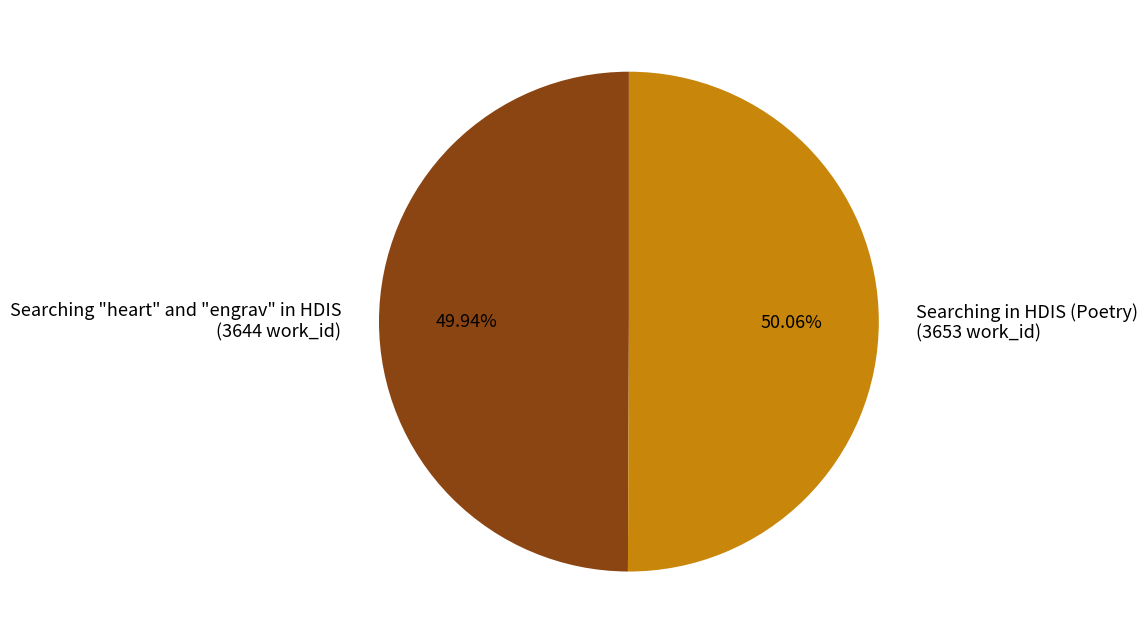

What is the ratio of the value at Searching "heart" and "engrav" in HDIS (3644 work_id) to the value at Searching in HDIS (Poetry) (3653 work_id)?

1.0